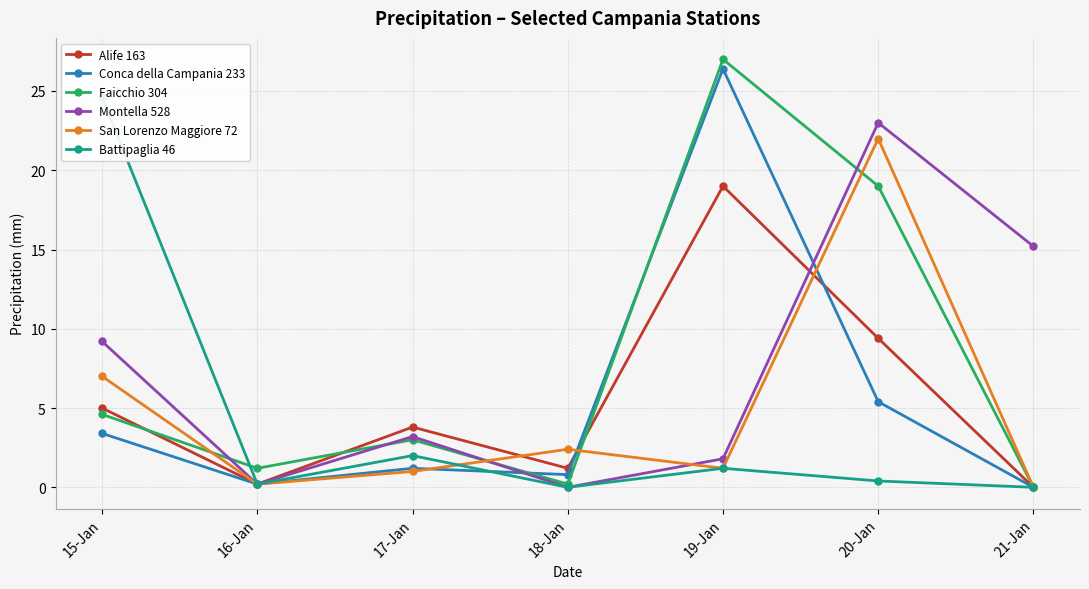

Where is the first local maximum for Conca della Campania 233?

17-Jan